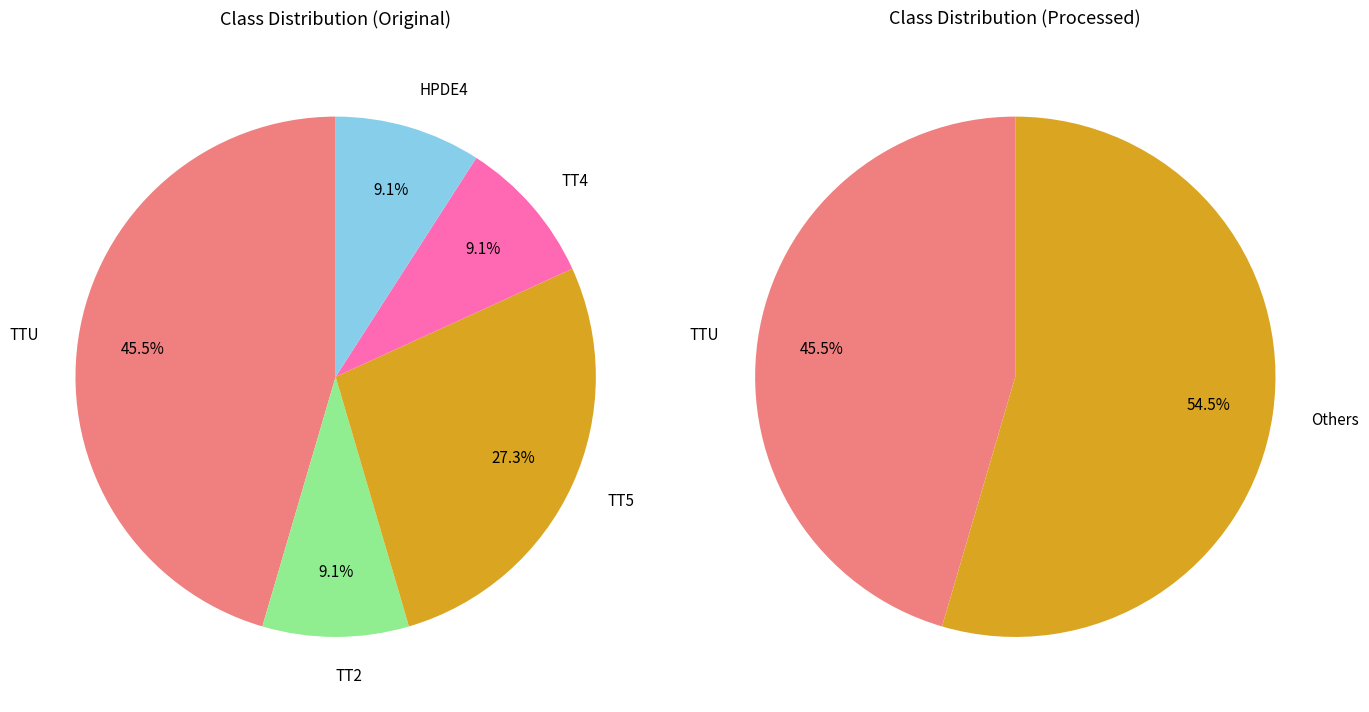

What is the largest slice in the pie chart?

TTU